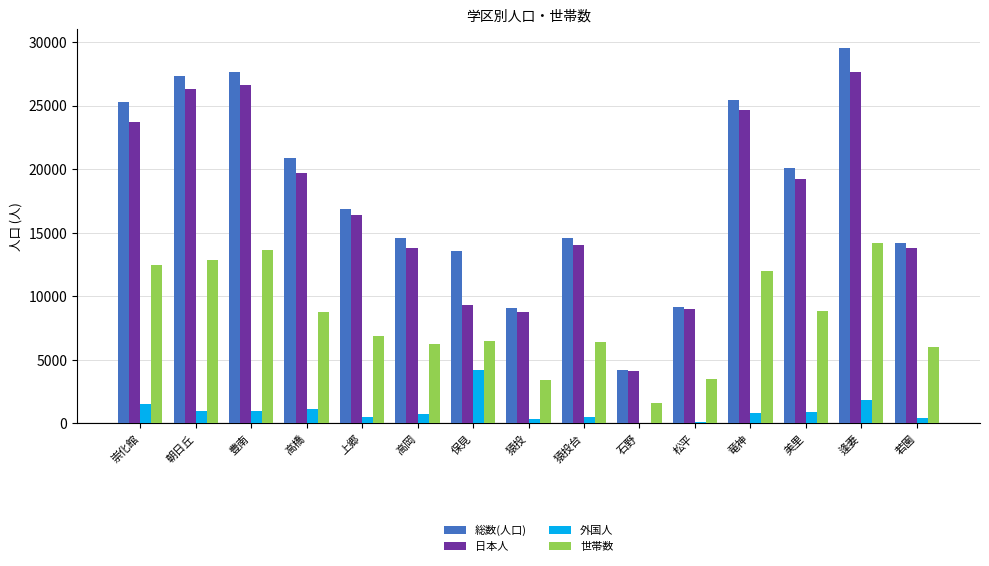

At which category is the sum across all series the highest?

逢妻